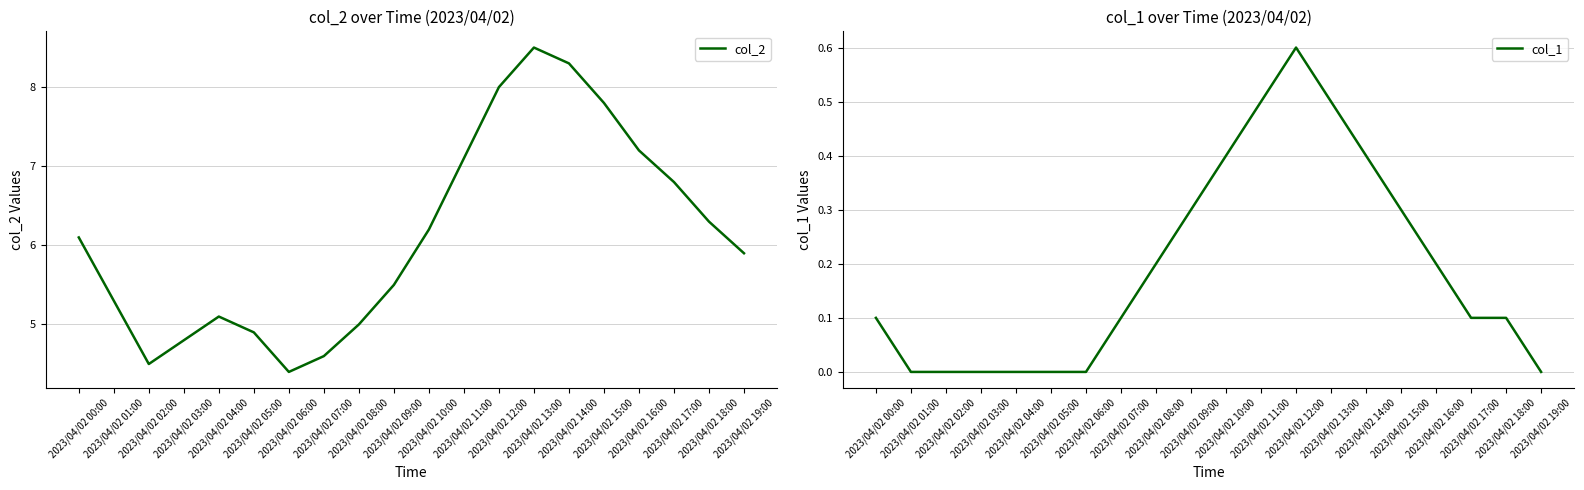

Is this an area chart (filled region under the line)?

No